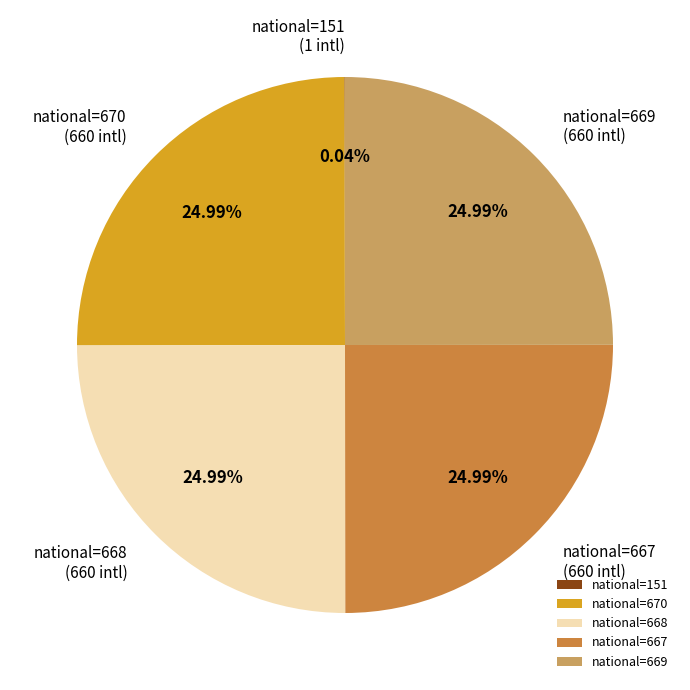

To the nearest percent, what is the difference between the largest and smallest slice percentages?

25%